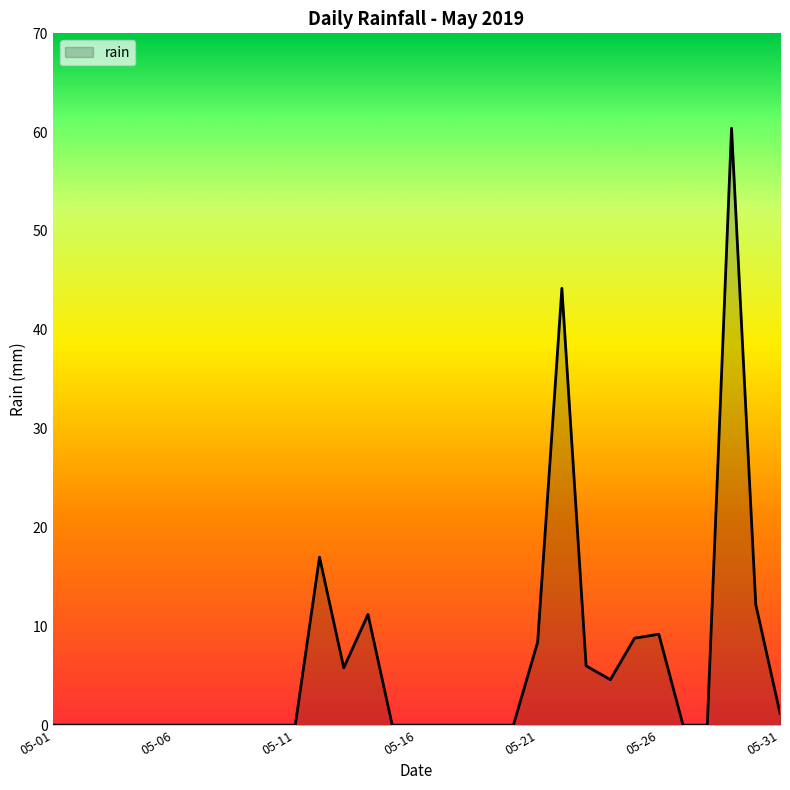

What is the maximum value shown in the chart?

60.4